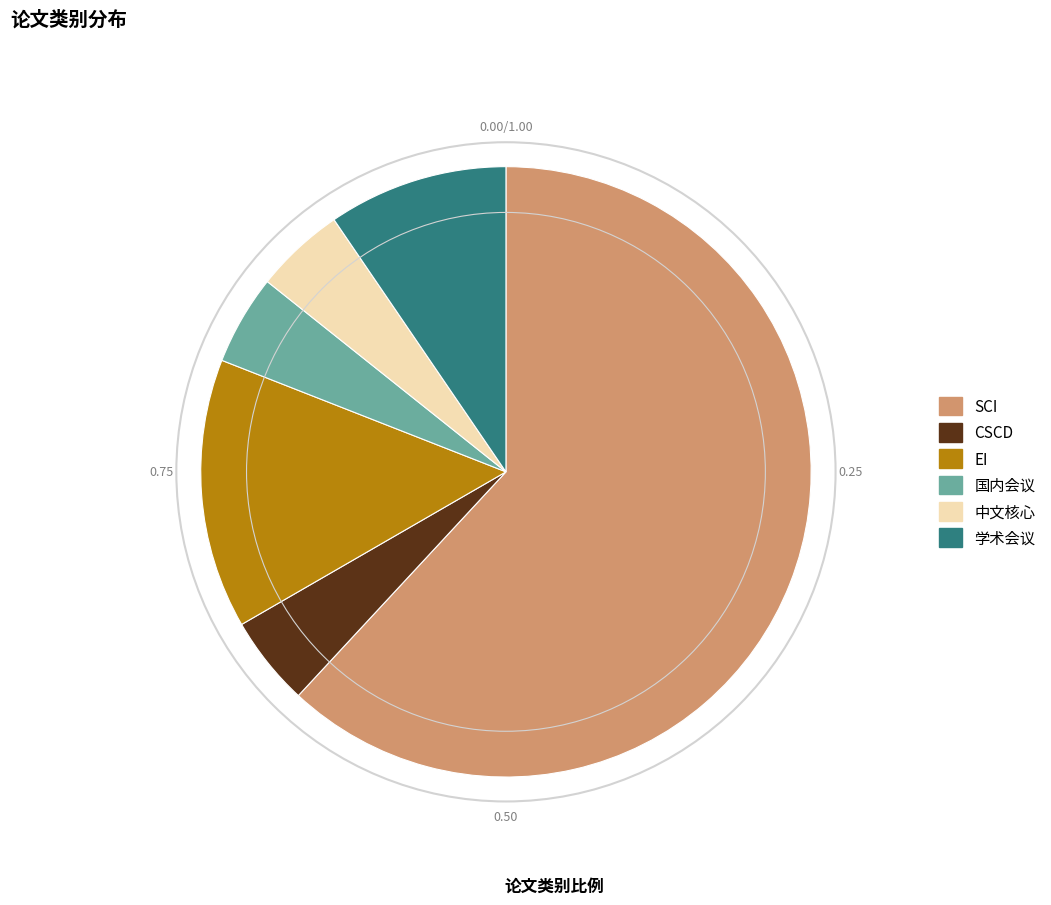

What is the majority slice?

SCI